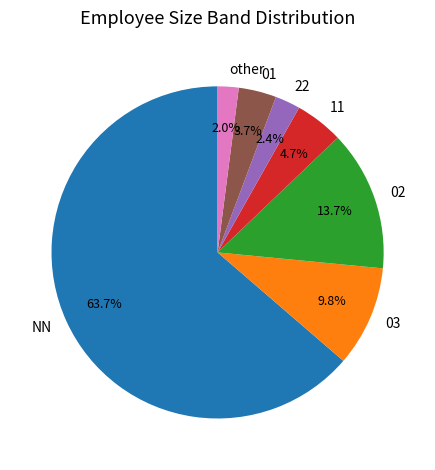

Does any single category account for the majority?

Yes